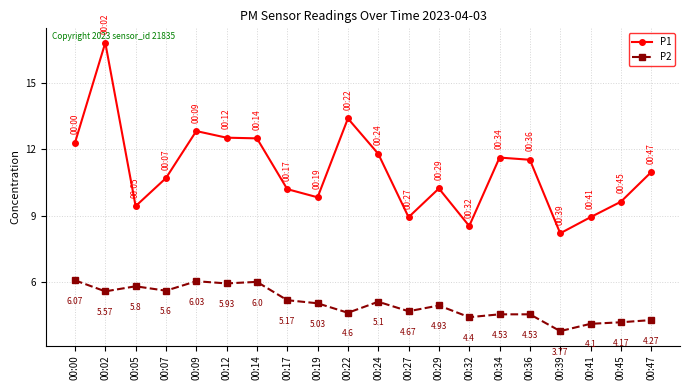

Is it true that P2 equals 3.7 at 00:09?

False